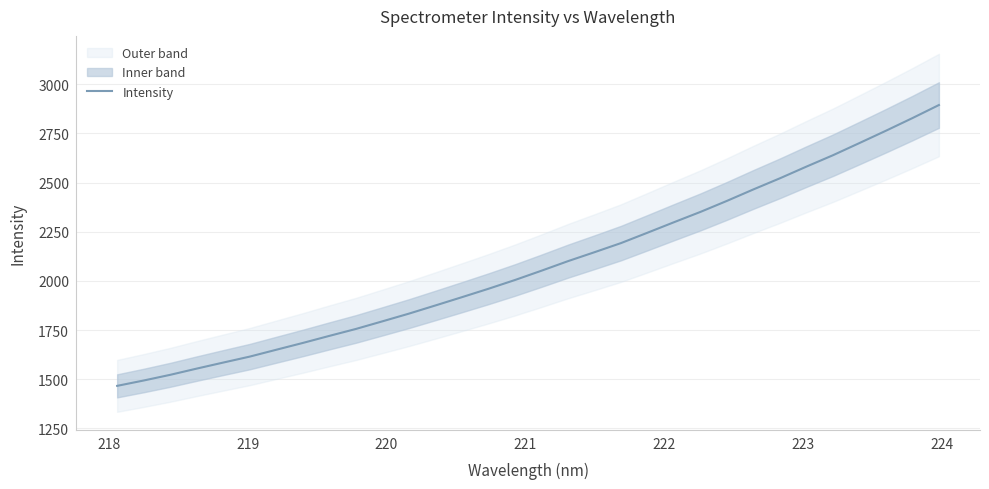

What is the label of the 4th point from the left?

220